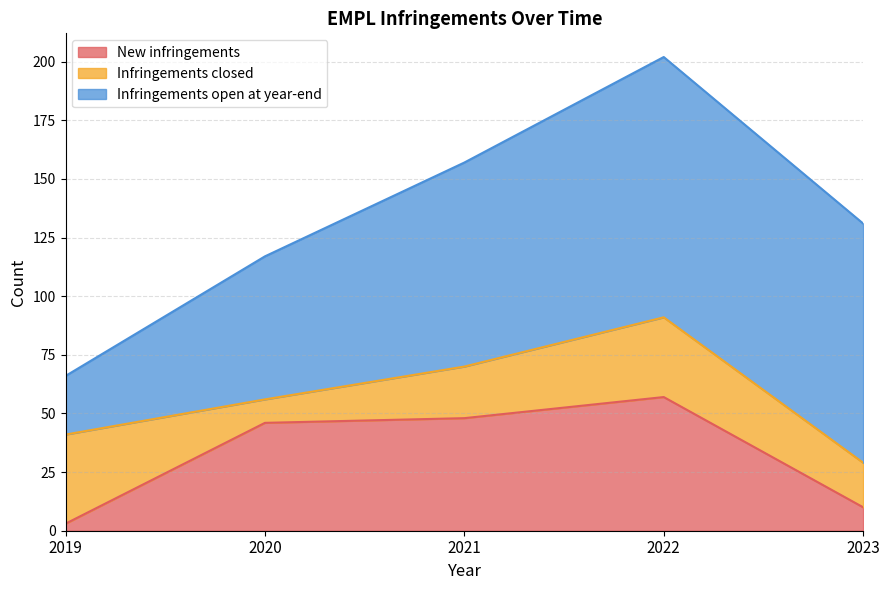

Reading right to left, transcribe all the data shown in this chart.

New infringements: 2023=10	2022=57	2021=48	2020=46	2019=3
Infringements closed: 2023=19	2022=34	2021=22	2020=10	2019=38
Infringements open at year-end: 2023=102	2022=111	2021=87	2020=61	2019=25